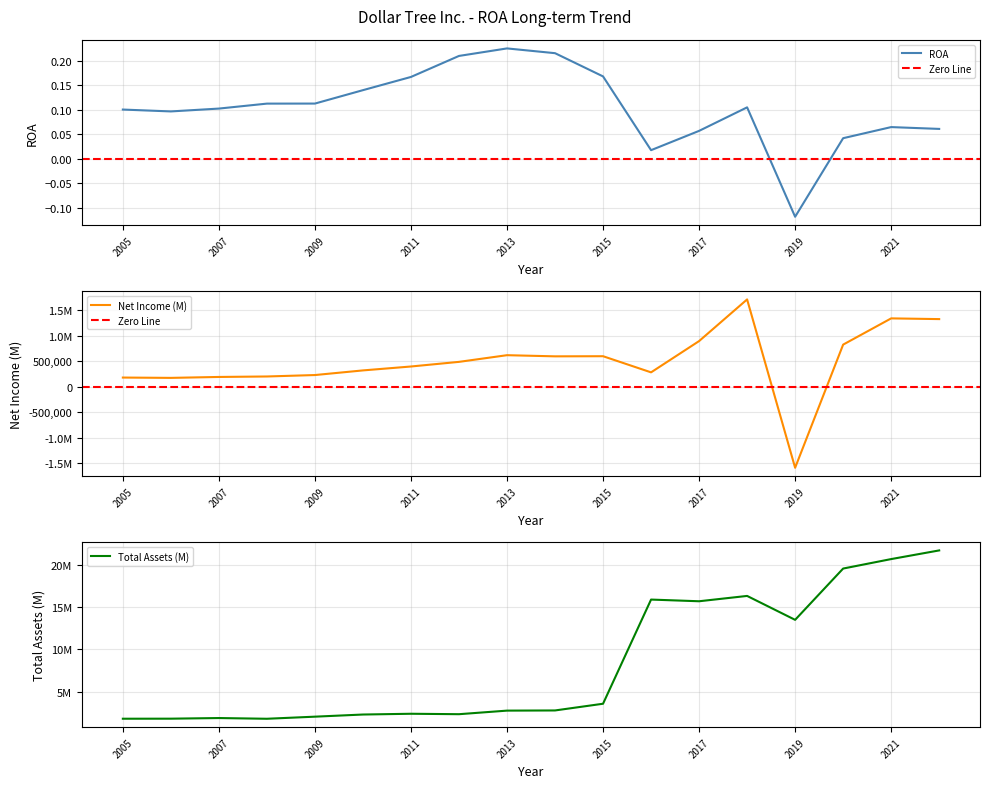

What is the difference between the maximum and minimum values in the ROA series?

0.3